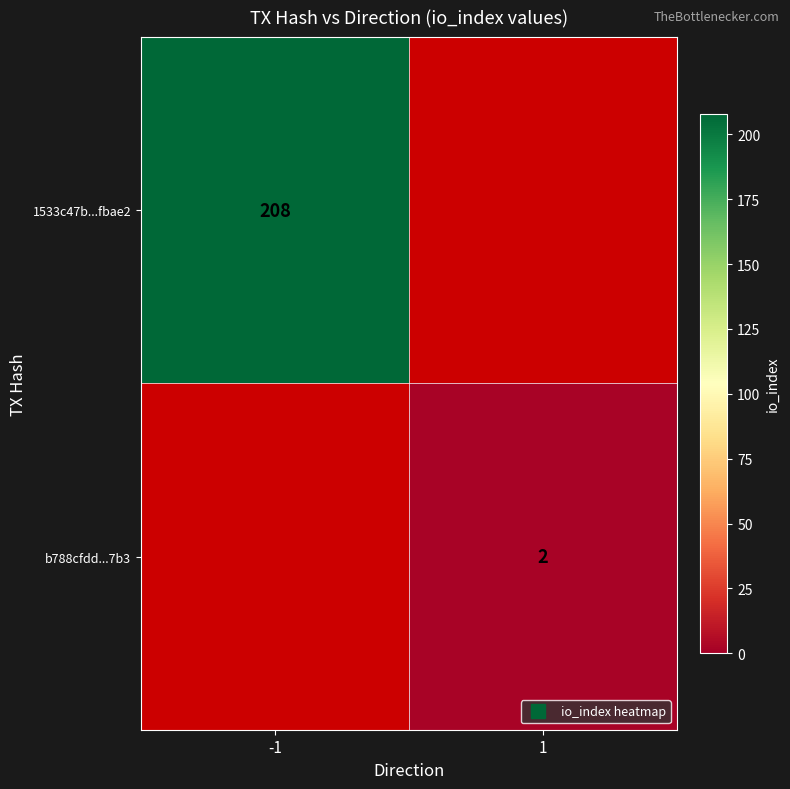

Is it true that 1533c47b...fbae2 equals 208.0 at -1?

True